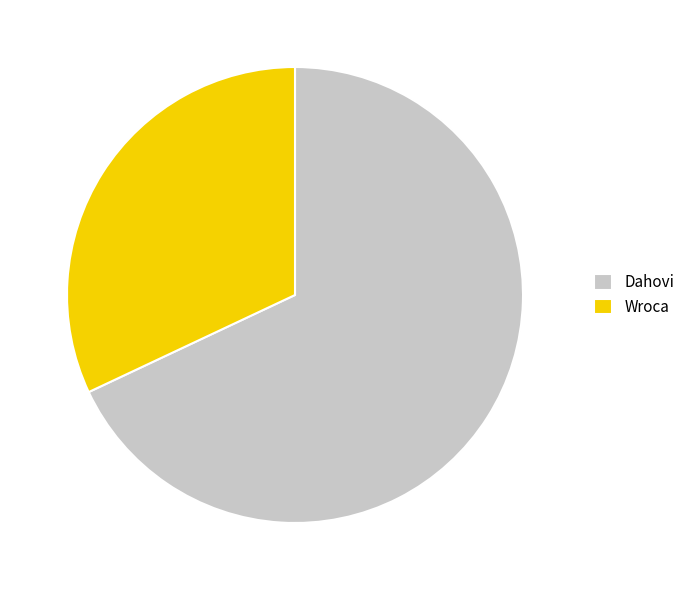

Which slice represents more than half of the pie?

Dahovi